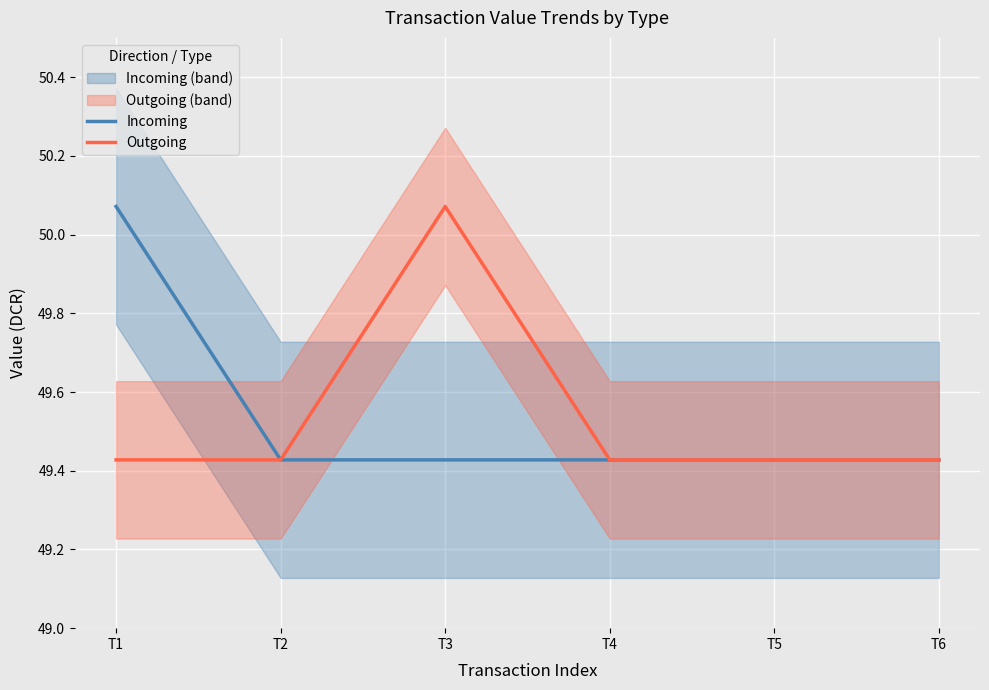

What are all the series names shown in the legend?

Incoming, Outgoing